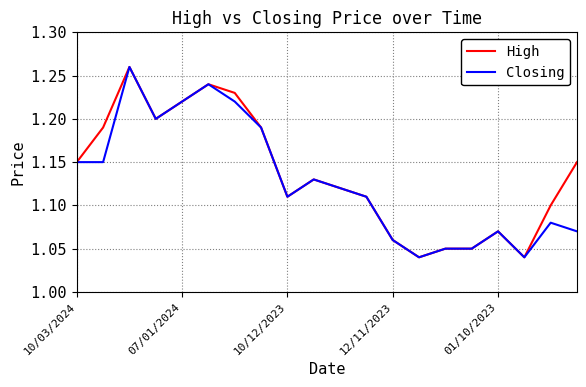

How many lines are shown in the chart?

2